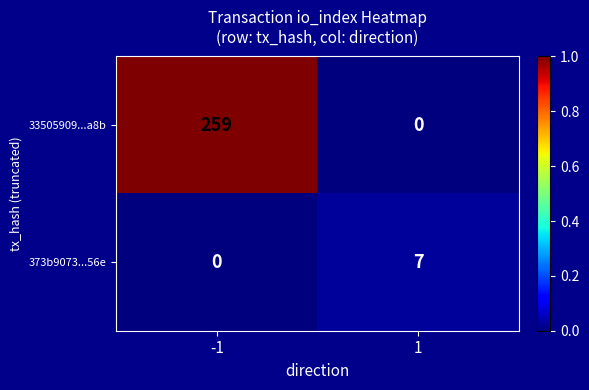

What is the approximate value of 33505909...a8b at -1, to the nearest 50?

250